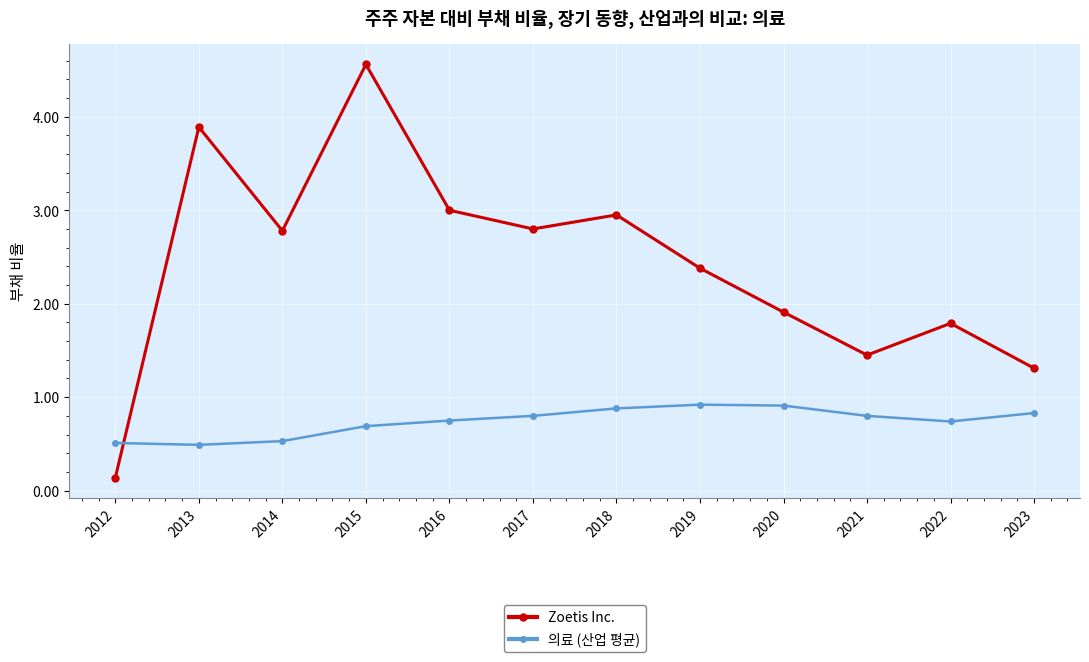

True or false: Zoetis Inc. has a value of 1.3 at 2015.

False